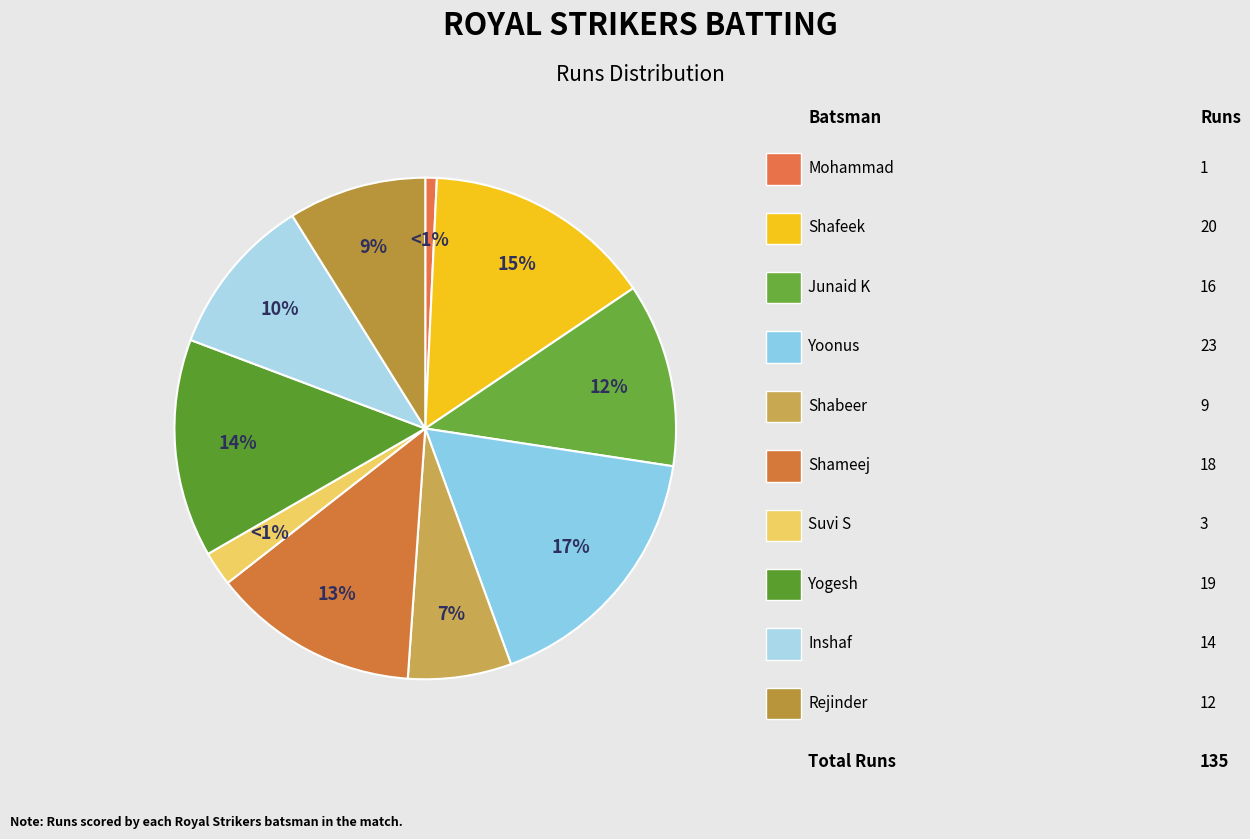

What is the change in value from Junaid Kattil Valappil to Rejinder Madhavan?

-4